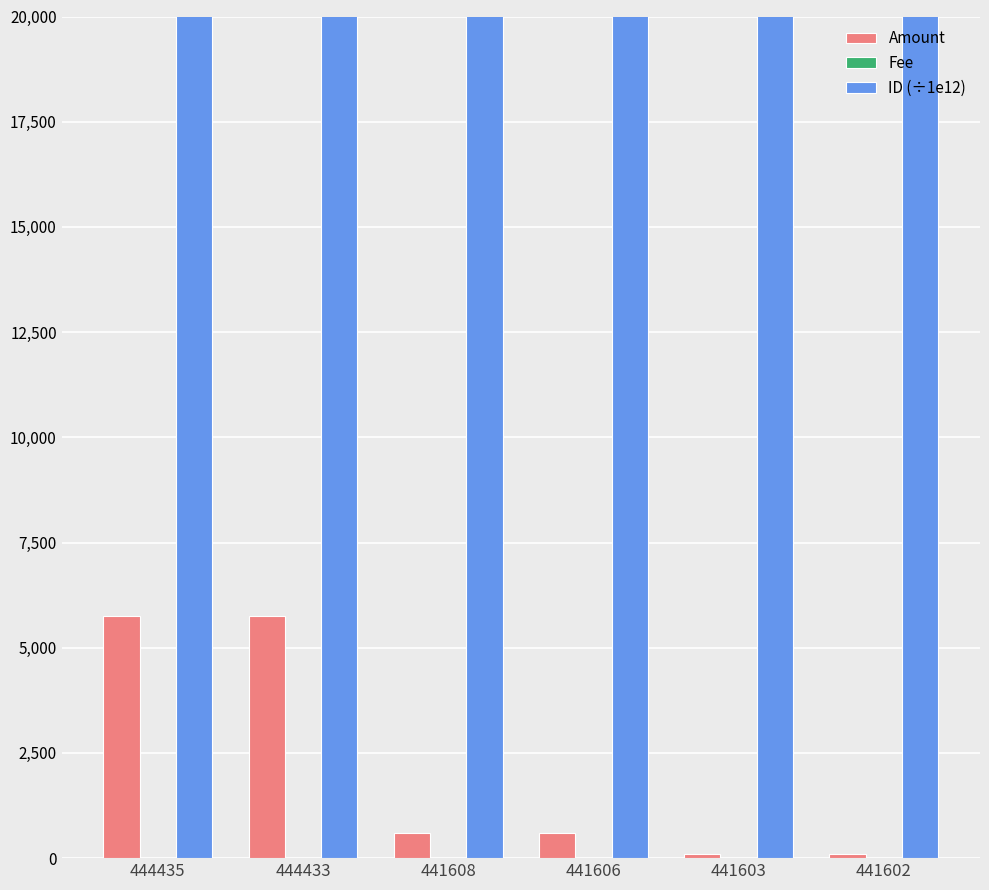

What is the total value across all series at 444435?

14662246.6